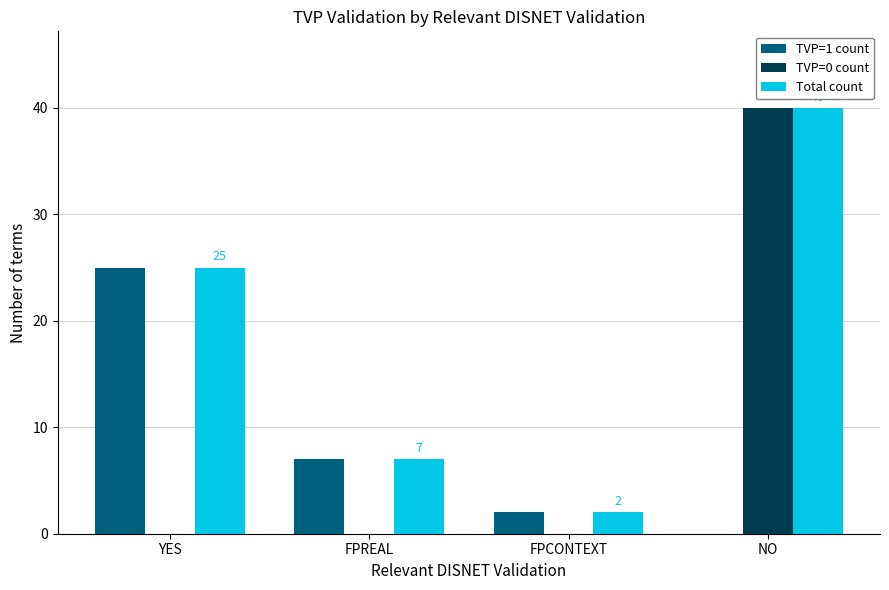

Which series changed the most between FPREAL and NO?

TVP=0 count